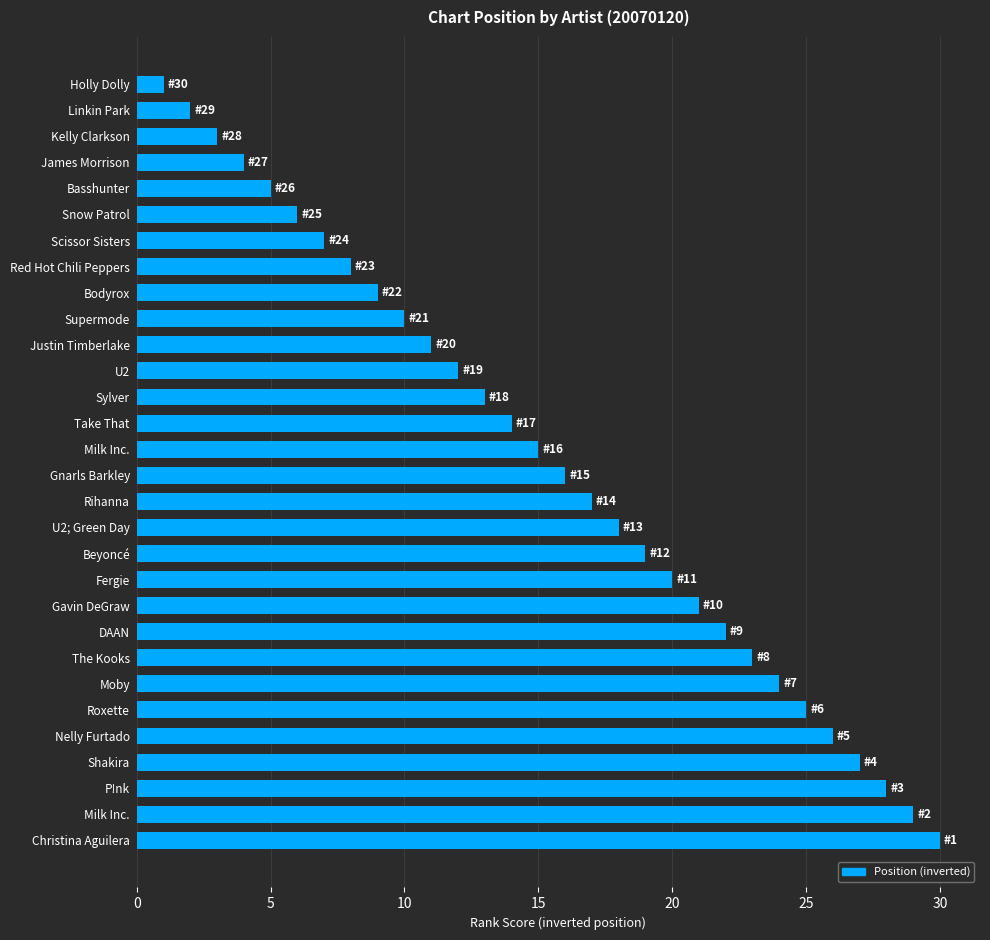

How many distinct data groups are displayed?

1